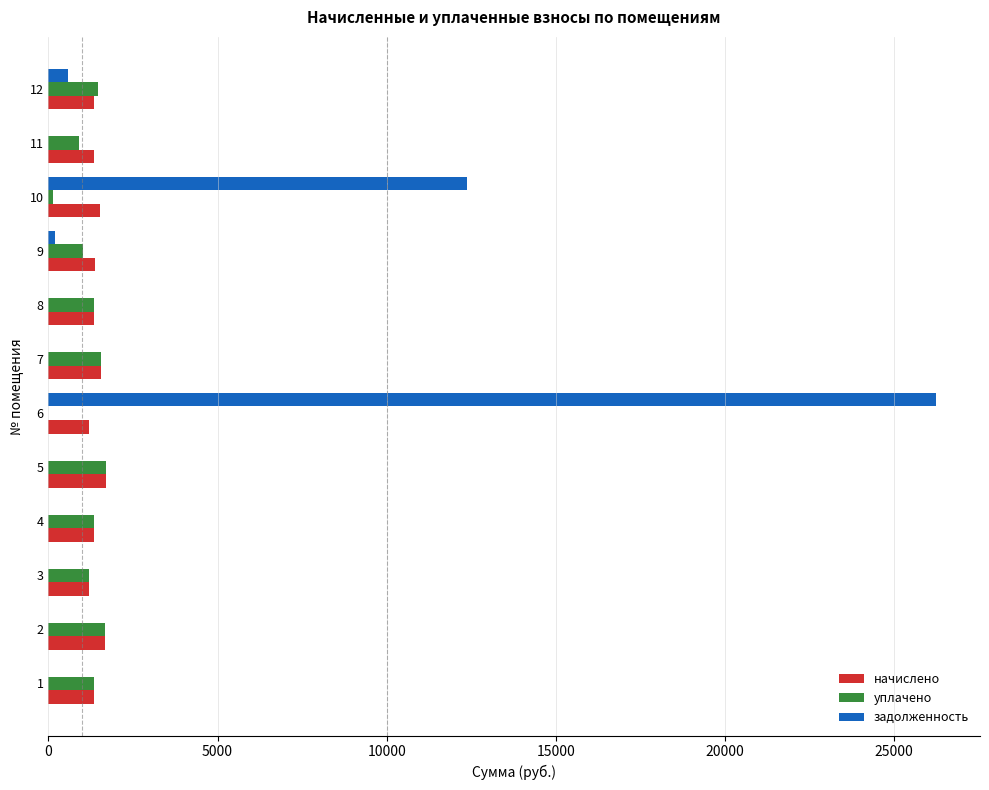

Which series has the widest spread of values?

задолженность